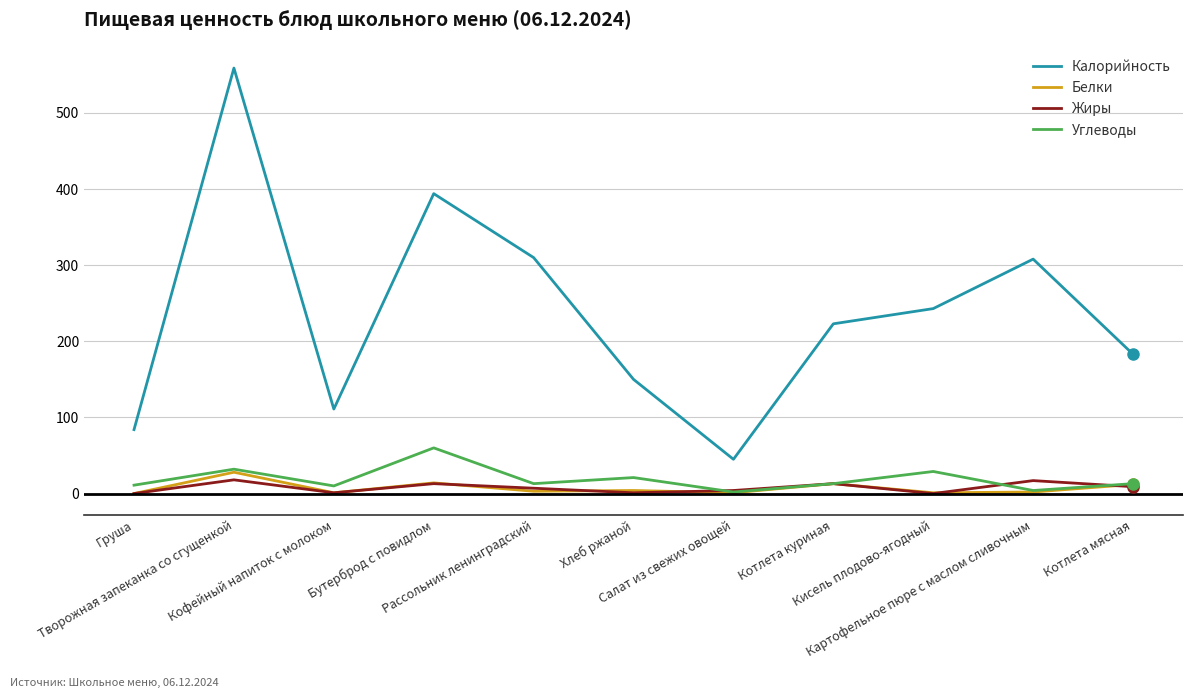

Between Хлеб ржаной and Салат из свежих овощей, which series saw the biggest shift?

Калорийность